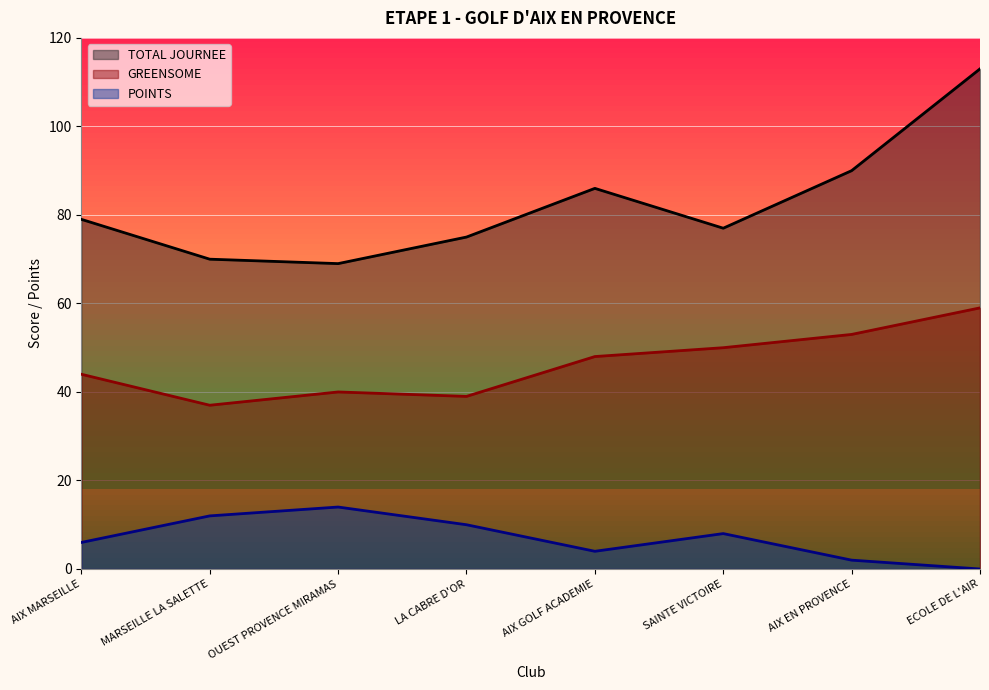

How many lines are shown in the chart?

3